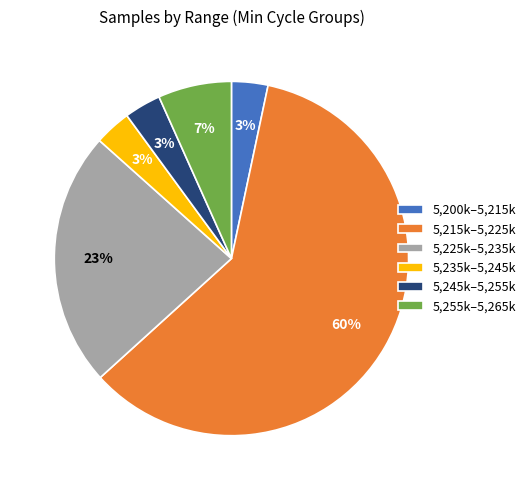

Count the number of slices in the pie.

6